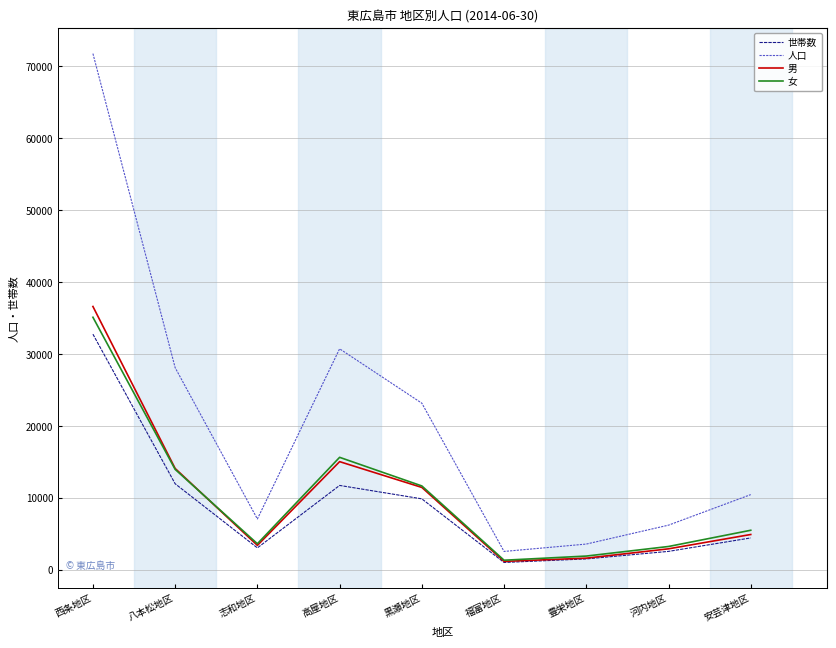

At 西条地区, list the series in order from smallest to largest.

世帯数, 女, 男, 人口